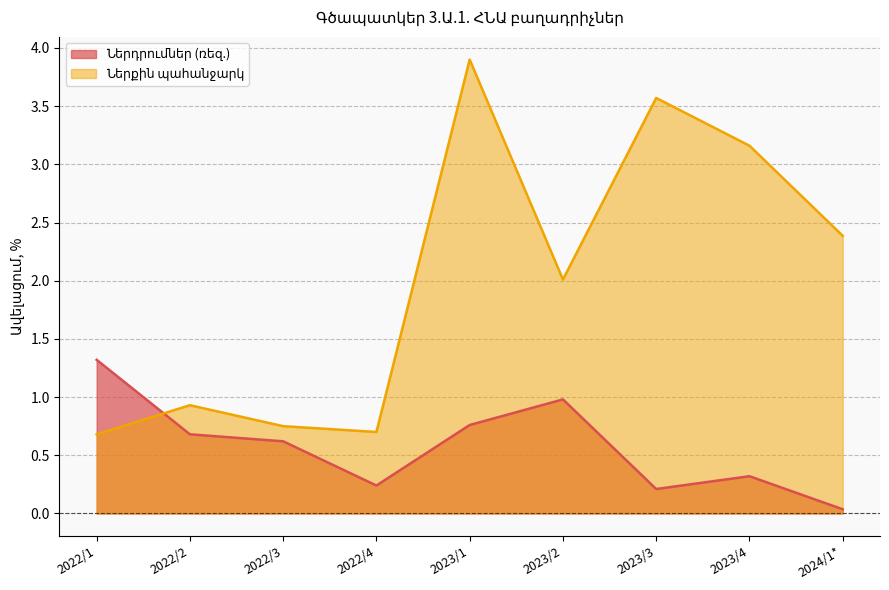

What position from the left is 2022/2?

2